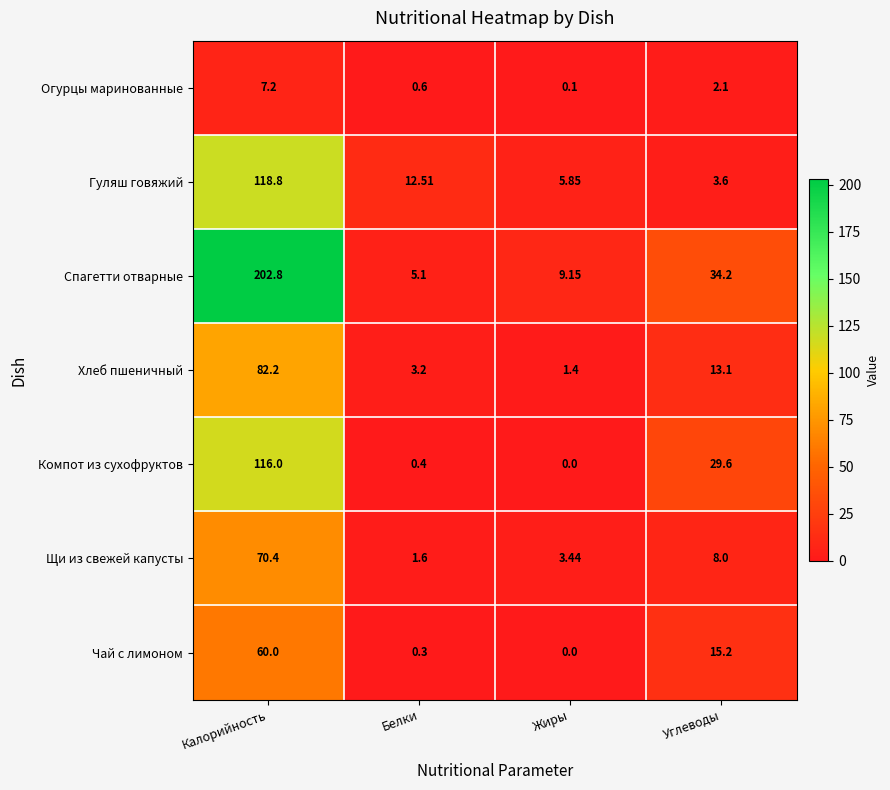

Which series has the largest total across all categories?

Спагетти отварные